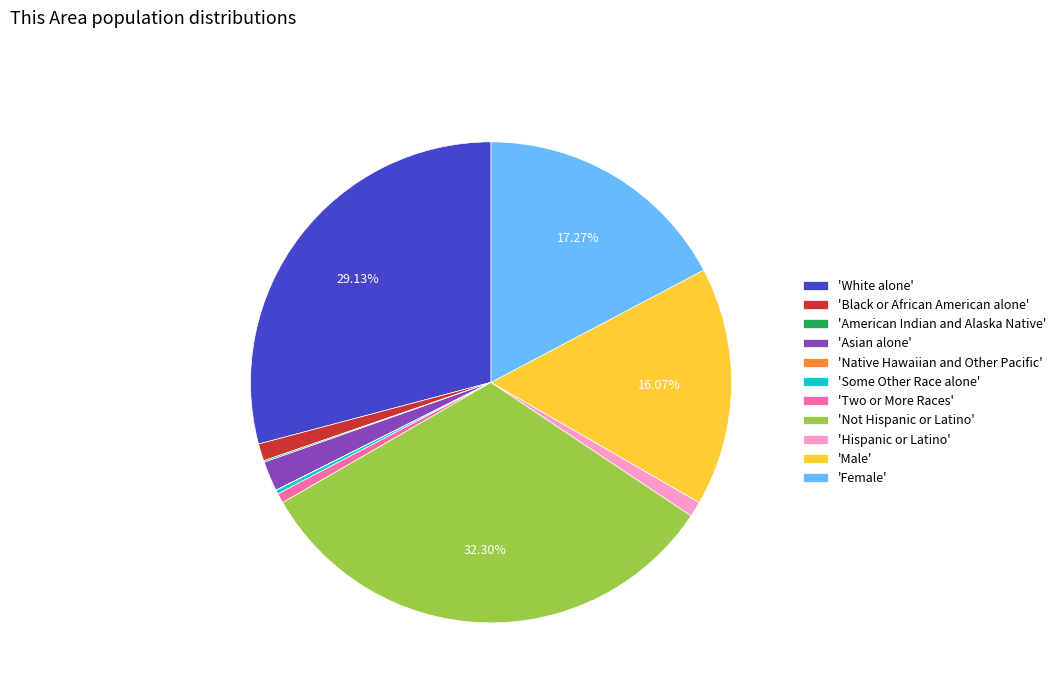

Does any single category account for the majority?

No